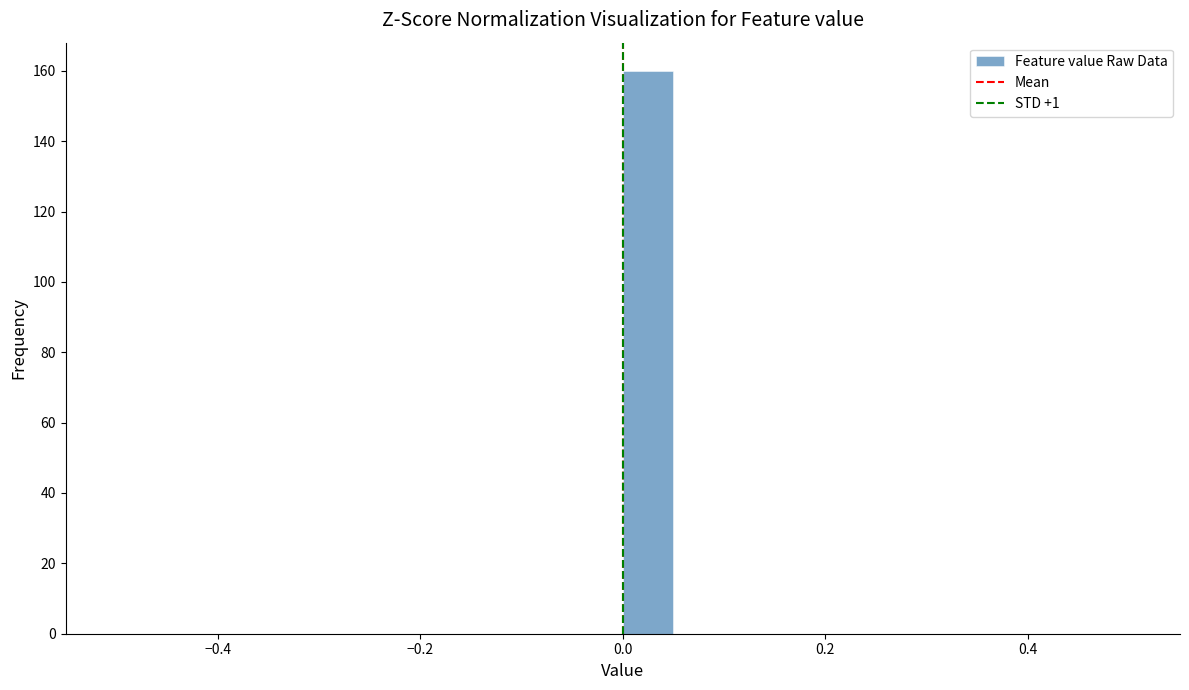

Read against the x-axis, roughly where is the centre of the tallest bar?

0.02